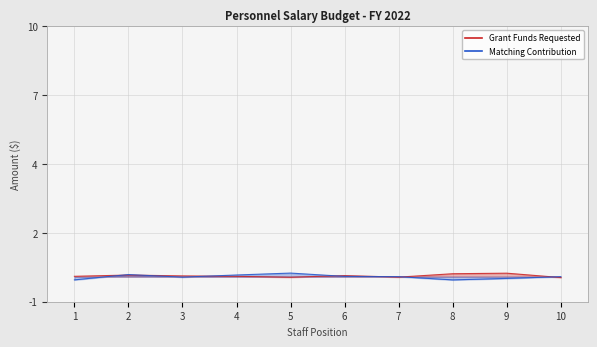

The value of Matching Contribution at 6 is 0.0. True or false?

True